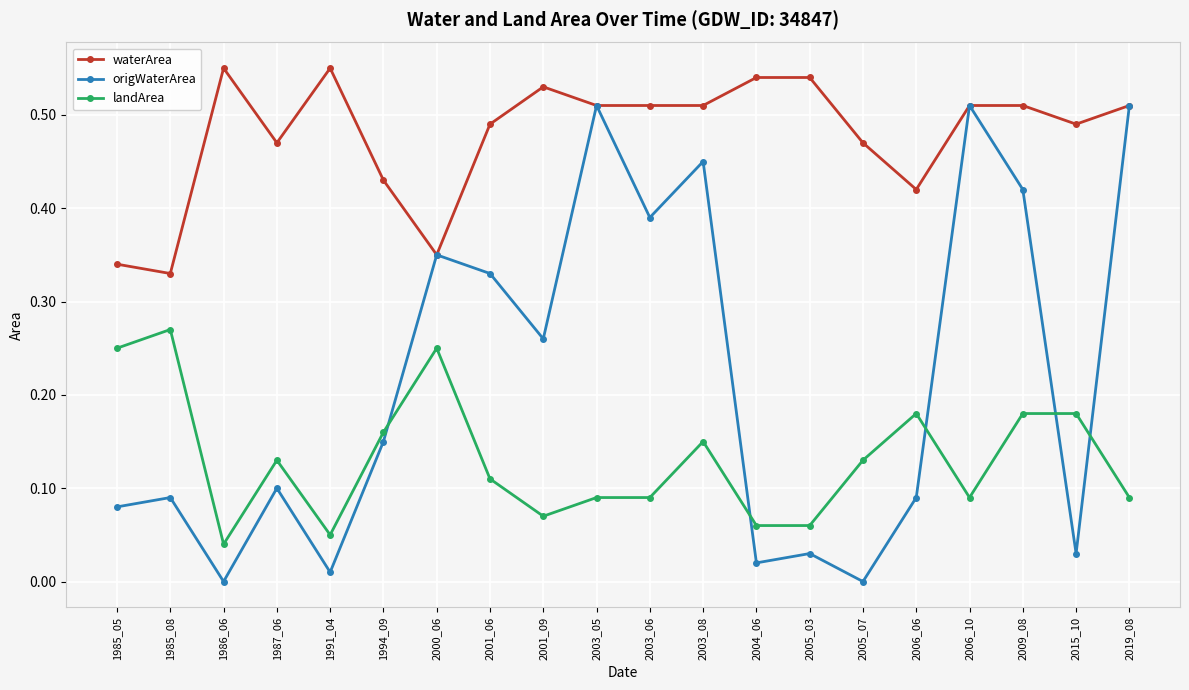

Which series has the widest spread of values?

origWaterArea